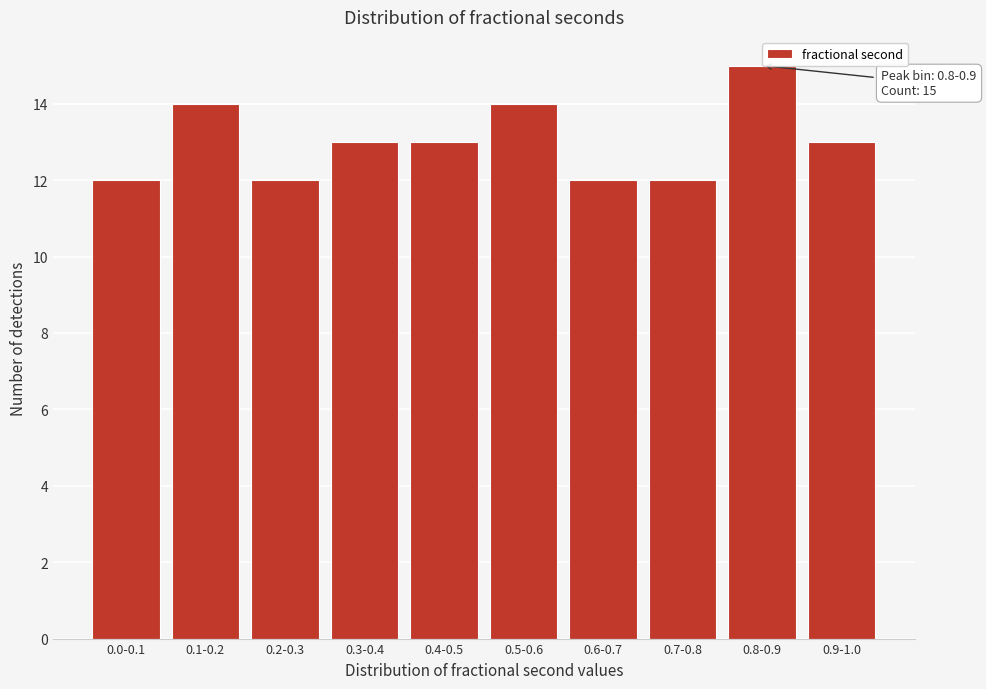

Reading left to right, extract all data points from this chart.

12	14	12	13	13	14	12	12	15	13